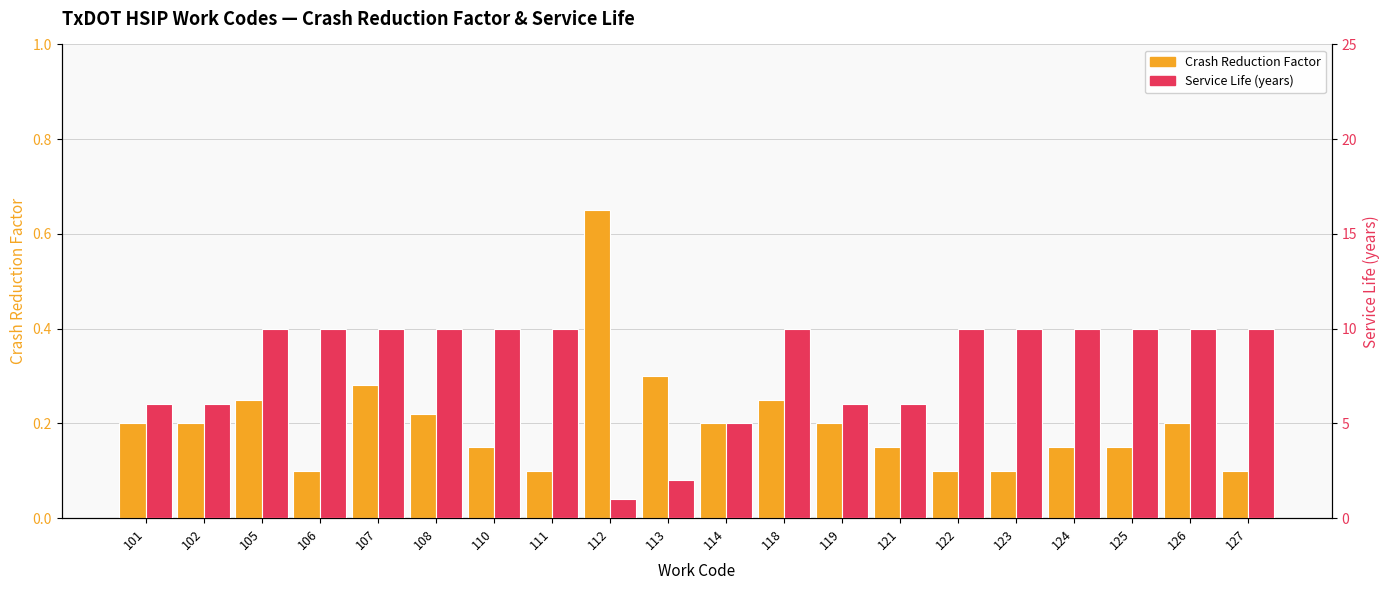

Reading left to right, what are all the values shown in this chart?

Crash Reduction Factor: 0.2	0.2	0.2	0.1	0.3	0.2	0.1	0.1	0.7	0.3	0.2	0.2	0.2	0.1	0.1	0.1	0.1	0.1	0.2	0.1
Service Life (years): 6.0	6.0	10.0	10.0	10.0	10.0	10.0	10.0	1.0	2.0	5.0	10.0	6.0	6.0	10.0	10.0	10.0	10.0	10.0	10.0